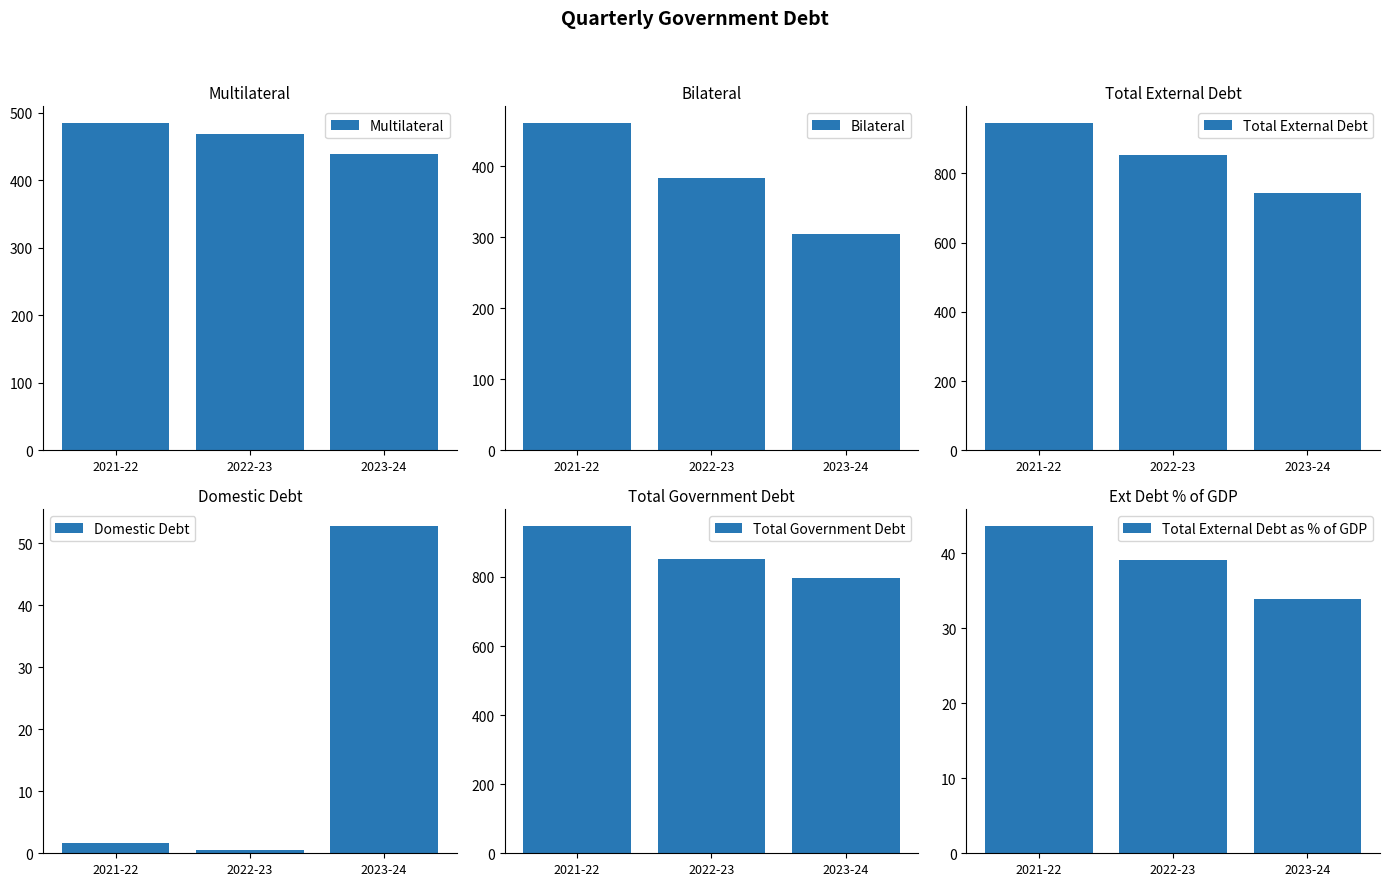

What is the greatest value displayed?

948.4